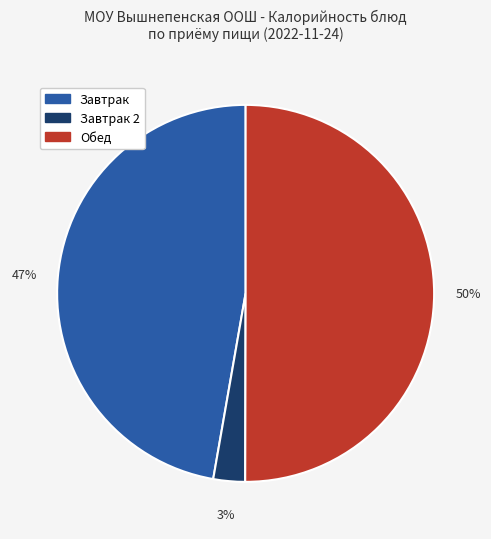

To the nearest percent, what is the difference between the largest and smallest slice percentages?

47%